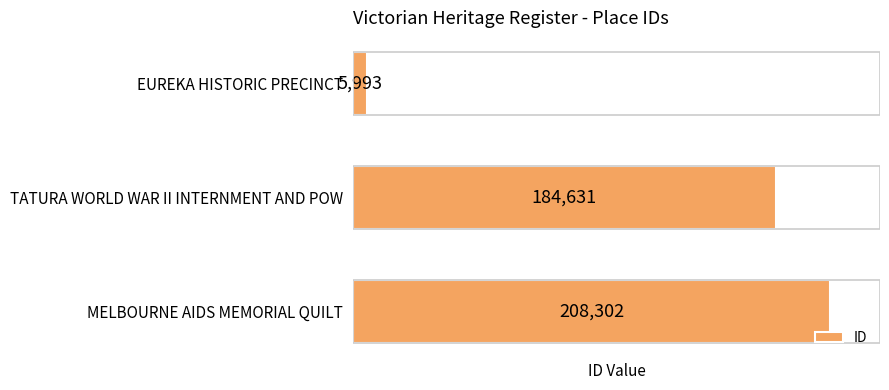

Count the number of data series in this chart.

1